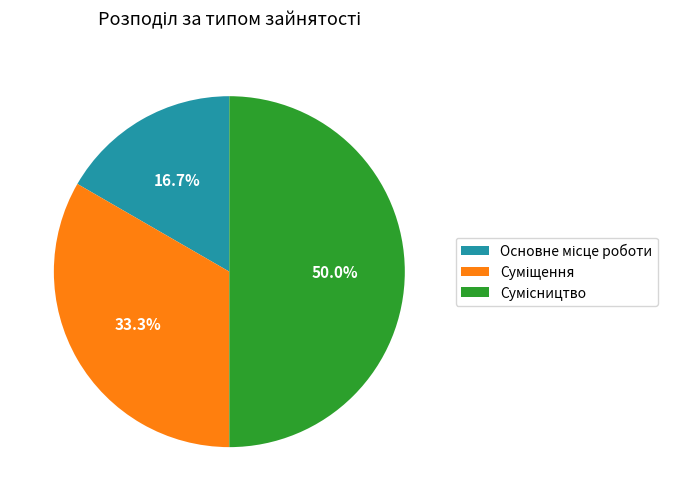

Count the number of slices in the pie.

3